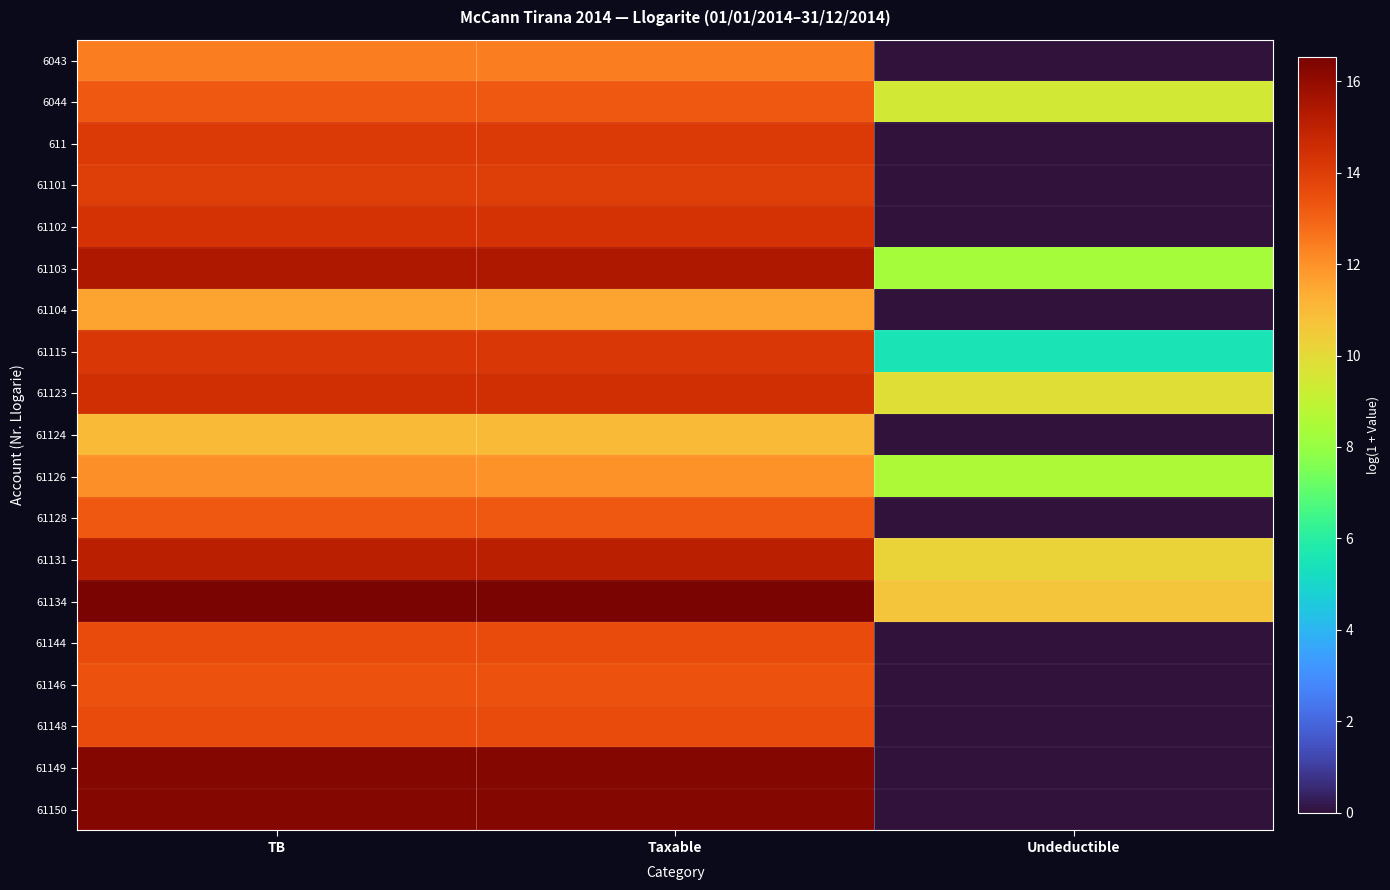

How many distinct data groups are displayed?

19